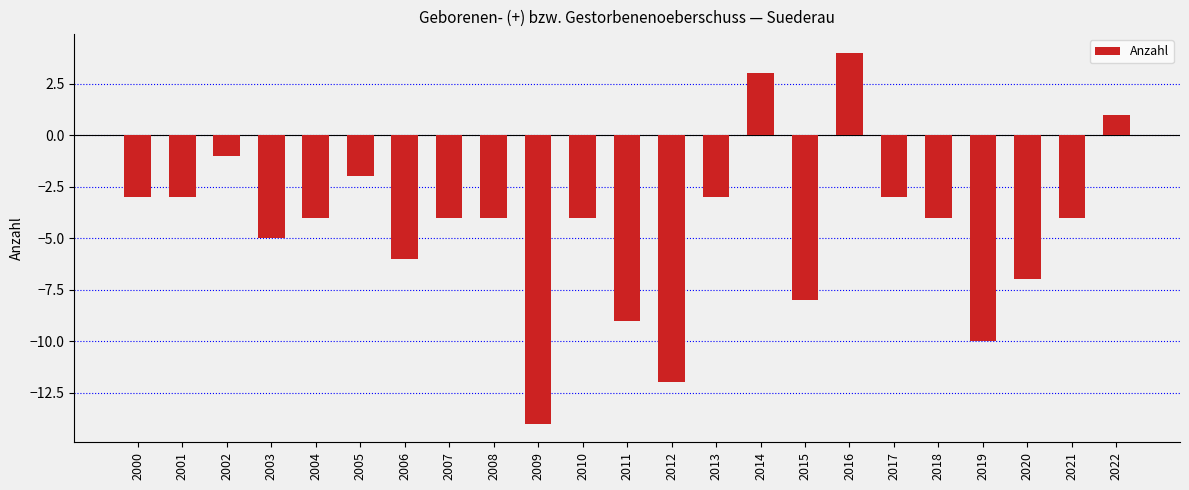

Reading right to left, list all the values displayed in this chart.

2022=1	2021=-4	2020=-7	2019=-10	2018=-4	2017=-3	2016=4	2015=-8	2014=3	2013=-3	2012=-12	2011=-9	2010=-4	2009=-14	2008=-4	2007=-4	2006=-6	2005=-2	2004=-4	2003=-5	2002=-1	2001=-3	2000=-3